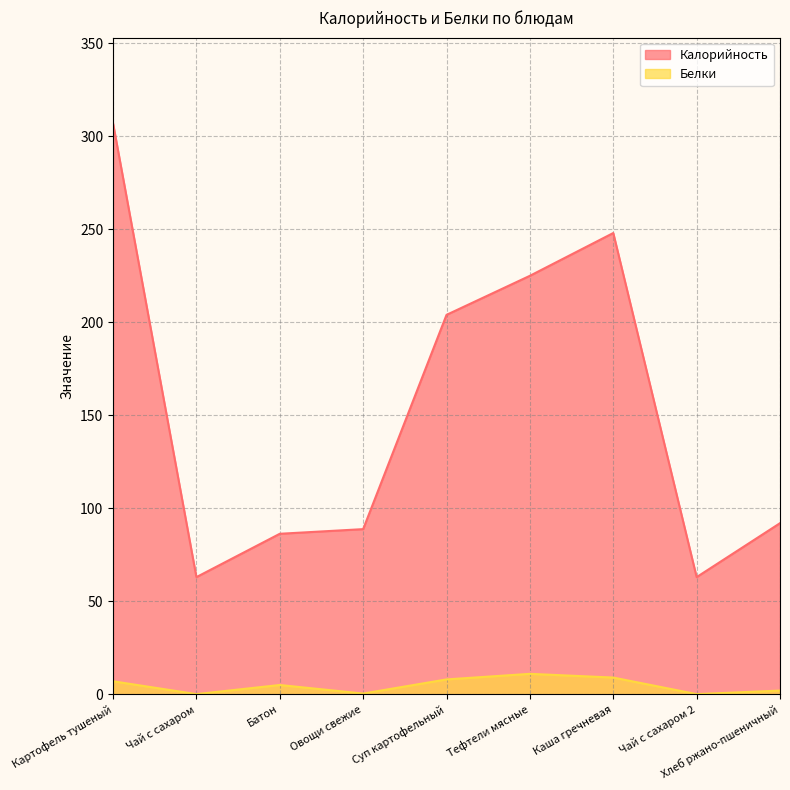

Which series has the largest range (max minus min)?

Калорийность